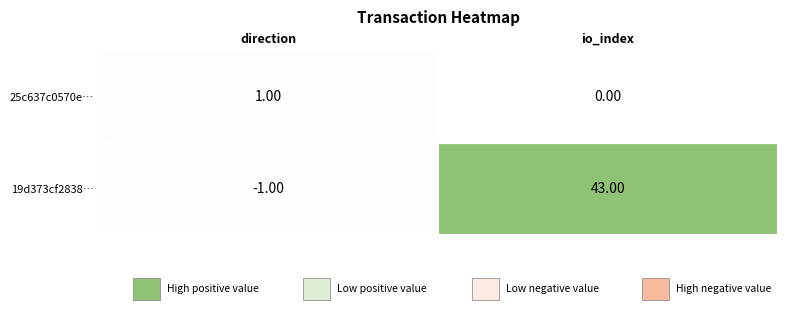

Is the value of 19d373cf2838b353ea000c098bd73d30f70e132 at 0 greater than the value of 25c637c0570ed0b7a2556e4ee4894bdbabd3f80 at 1?

No